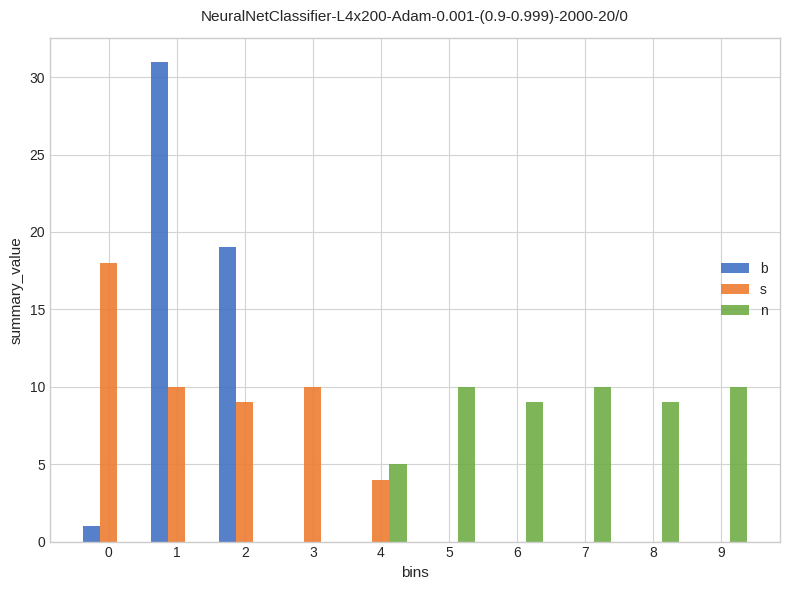

Reading right to left, transcribe all the data shown in this chart.

b: 9=0	8=0	7=0	6=0	5=0	4=0	3=0	2=19	1=31	0=1
s: 9=0	8=0	7=0	6=0	5=0	4=4	3=10	2=9	1=10	0=18
n: 9=10	8=9	7=10	6=9	5=10	4=5	3=0	2=0	1=0	0=0